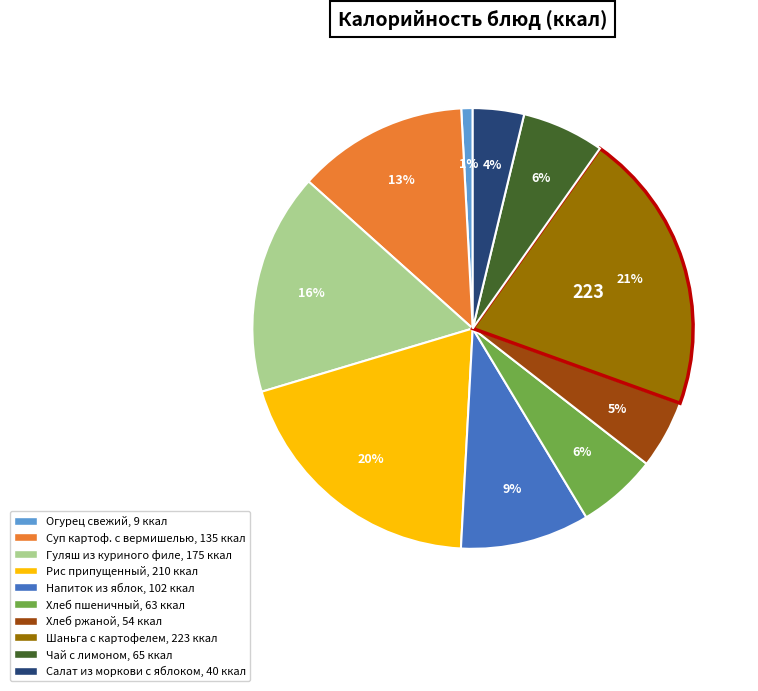

To the nearest percent, what is the average slice percentage?

10%